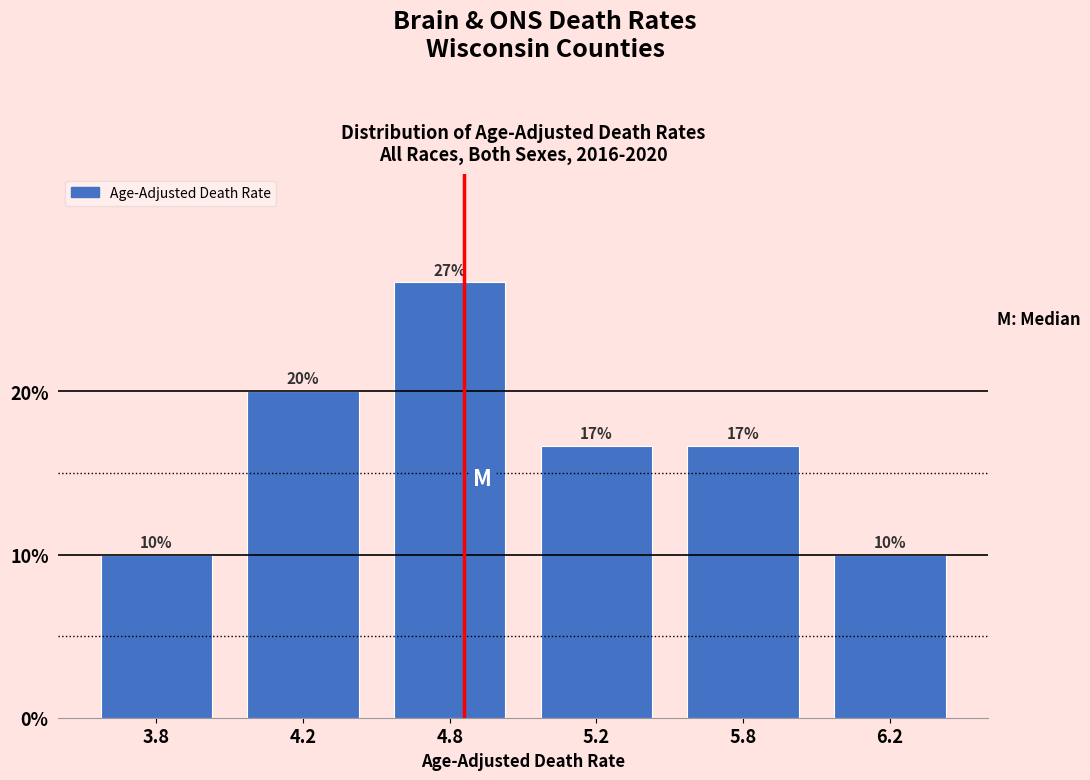

Does the chart contain any negative values?

No